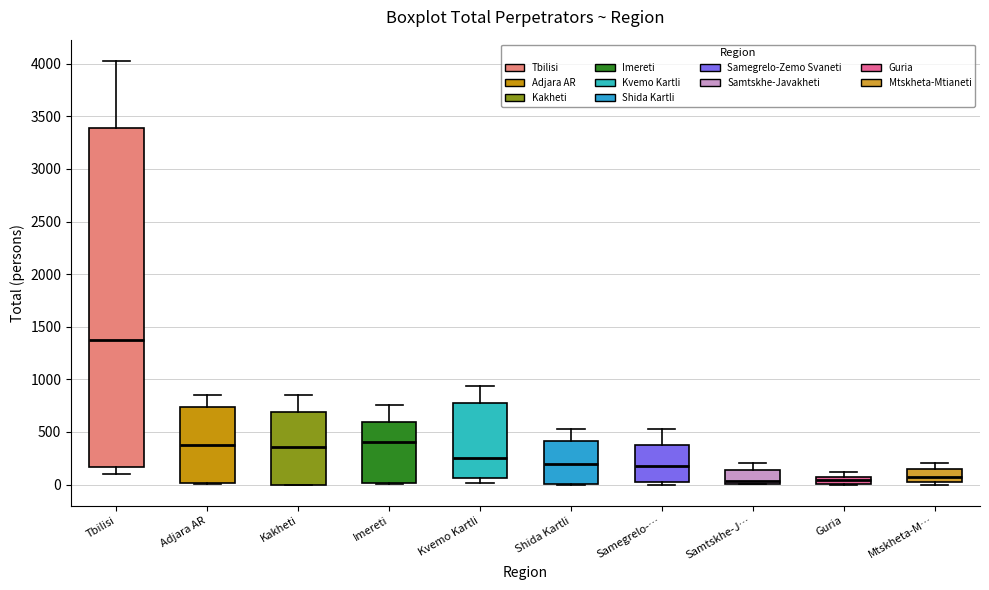

Which box has the highest median line?

Tbilisi